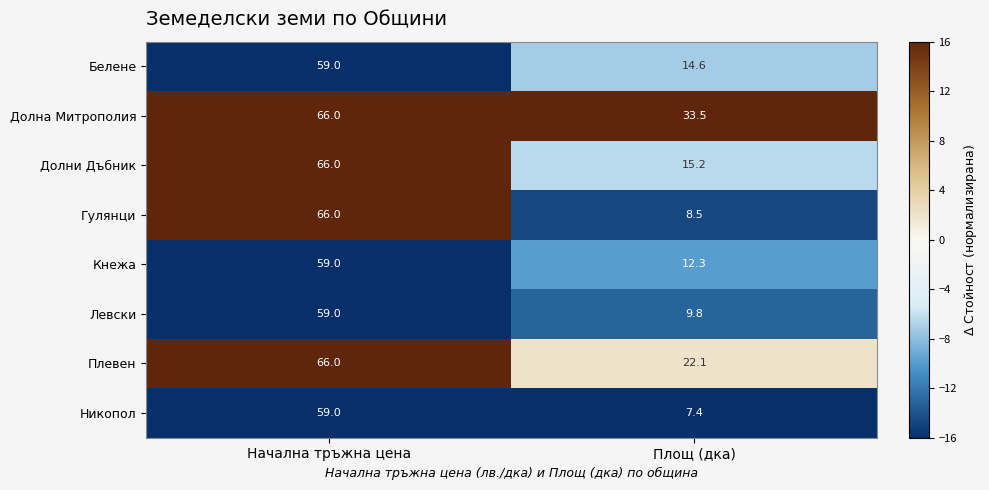

Count the number of data series in this chart.

8